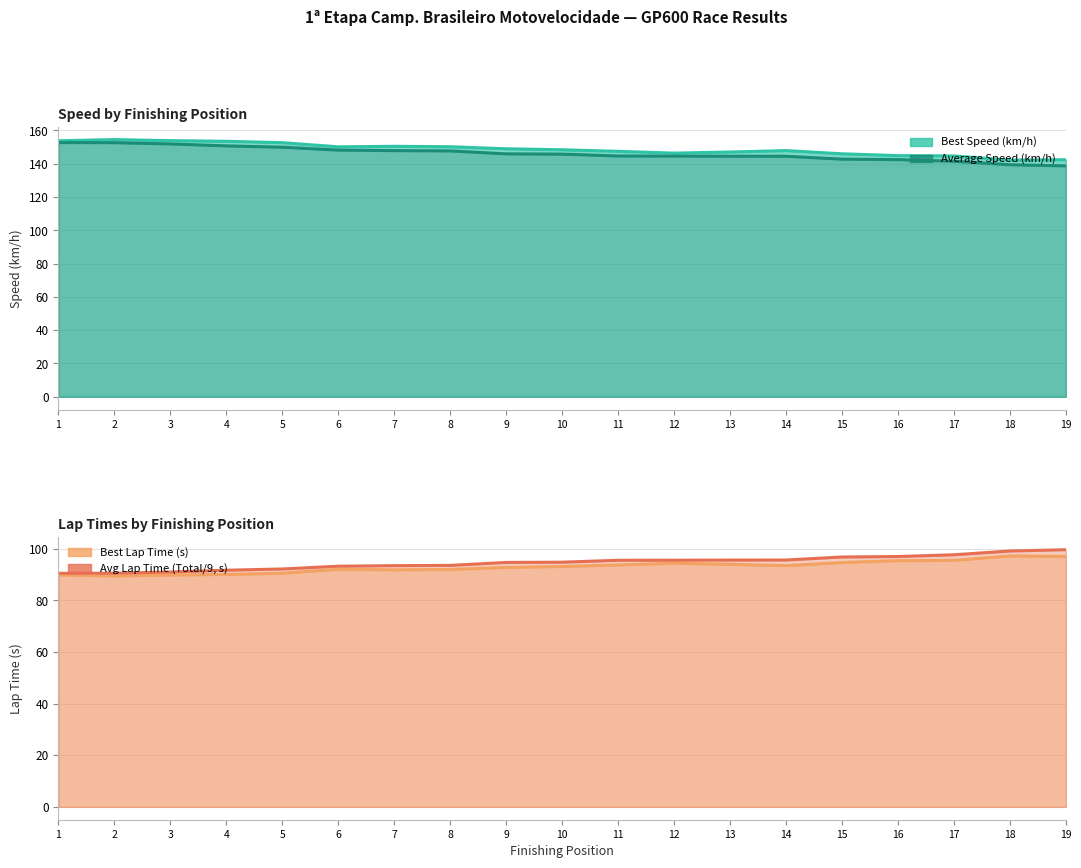

Between 19 and 18, which is larger?

19